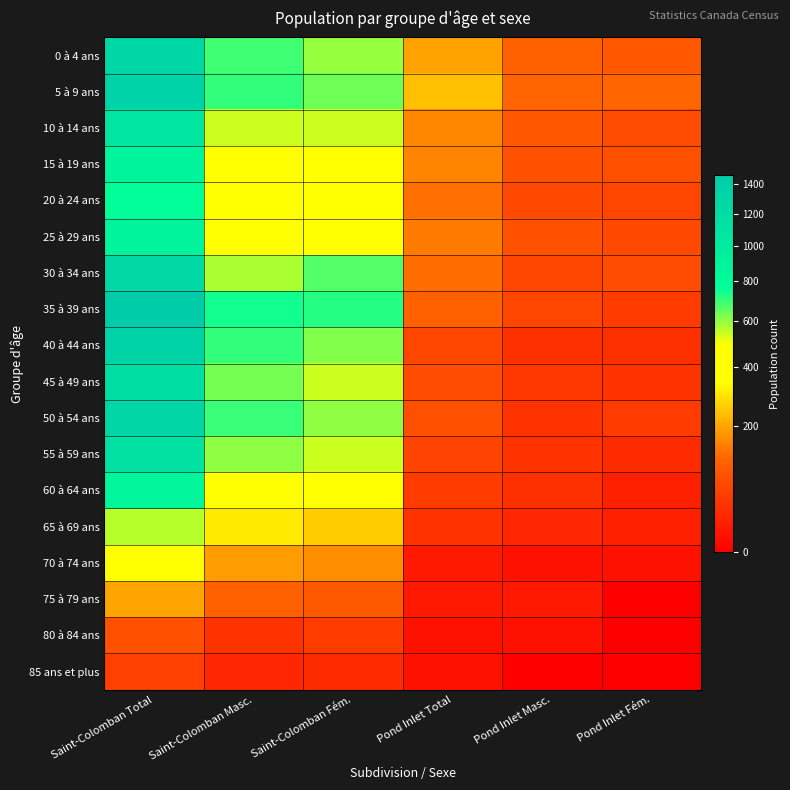

Reading left to right, what are all the values shown in this chart?

0 à 4 ans: Saint-Colomban Total=1285	Saint-Colomban Masc.=690	Saint-Colomban Fém.=595	Pond Inlet Total=195	Pond Inlet Masc.=105	Pond Inlet Fém.=90
5 à 9 ans: Saint-Colomban Total=1340	Saint-Colomban Masc.=705	Saint-Colomban Fém.=640	Pond Inlet Total=240	Pond Inlet Masc.=115	Pond Inlet Fém.=120
10 à 14 ans: Saint-Colomban Total=1080	Saint-Colomban Masc.=540	Saint-Colomban Fém.=540	Pond Inlet Total=160	Pond Inlet Masc.=90	Pond Inlet Fém.=70
15 à 19 ans: Saint-Colomban Total=890	Saint-Colomban Masc.=465	Saint-Colomban Fém.=420	Pond Inlet Total=155	Pond Inlet Masc.=80	Pond Inlet Fém.=75
20 à 24 ans: Saint-Colomban Total=765	Saint-Colomban Masc.=400	Saint-Colomban Fém.=370	Pond Inlet Total=130	Pond Inlet Masc.=65	Pond Inlet Fém.=60
25 à 29 ans: Saint-Colomban Total=890	Saint-Colomban Masc.=420	Saint-Colomban Fém.=470	Pond Inlet Total=145	Pond Inlet Masc.=80	Pond Inlet Fém.=65
30 à 34 ans: Saint-Colomban Total=1250	Saint-Colomban Masc.=575	Saint-Colomban Fém.=670	Pond Inlet Total=125	Pond Inlet Masc.=60	Pond Inlet Fém.=70
35 à 39 ans: Saint-Colomban Total=1460	Saint-Colomban Masc.=745	Saint-Colomban Fém.=720	Pond Inlet Total=105	Pond Inlet Masc.=60	Pond Inlet Fém.=45
40 à 44 ans: Saint-Colomban Total=1325	Saint-Colomban Masc.=705	Saint-Colomban Fém.=620	Pond Inlet Total=60	Pond Inlet Masc.=30	Pond Inlet Fém.=30
45 à 49 ans: Saint-Colomban Total=1170	Saint-Colomban Masc.=635	Saint-Colomban Fém.=540	Pond Inlet Total=70	Pond Inlet Masc.=40	Pond Inlet Fém.=35
50 à 54 ans: Saint-Colomban Total=1300	Saint-Colomban Masc.=695	Saint-Colomban Fém.=605	Pond Inlet Total=75	Pond Inlet Masc.=35	Pond Inlet Fém.=45
55 à 59 ans: Saint-Colomban Total=1145	Saint-Colomban Masc.=605	Saint-Colomban Fém.=540	Pond Inlet Total=55	Pond Inlet Masc.=35	Pond Inlet Fém.=25
60 à 64 ans: Saint-Colomban Total=865	Saint-Colomban Masc.=455	Saint-Colomban Fém.=410	Pond Inlet Total=45	Pond Inlet Masc.=30	Pond Inlet Fém.=15
65 à 69 ans: Saint-Colomban Total=565	Saint-Colomban Masc.=305	Saint-Colomban Fém.=255	Pond Inlet Total=35	Pond Inlet Masc.=20	Pond Inlet Fém.=15
70 à 74 ans: Saint-Colomban Total=355	Saint-Colomban Masc.=185	Saint-Colomban Fém.=165	Pond Inlet Total=10	Pond Inlet Masc.=5	Pond Inlet Fém.=5
75 à 79 ans: Saint-Colomban Total=200	Saint-Colomban Masc.=110	Saint-Colomban Fém.=95	Pond Inlet Total=10	Pond Inlet Masc.=10	Pond Inlet Fém.=0
80 à 84 ans: Saint-Colomban Total=80	Saint-Colomban Masc.=35	Saint-Colomban Fém.=45	Pond Inlet Total=5	Pond Inlet Masc.=5	Pond Inlet Fém.=0
85 ans et plus: Saint-Colomban Total=50	Saint-Colomban Masc.=20	Saint-Colomban Fém.=25	Pond Inlet Total=5	Pond Inlet Masc.=0	Pond Inlet Fém.=0